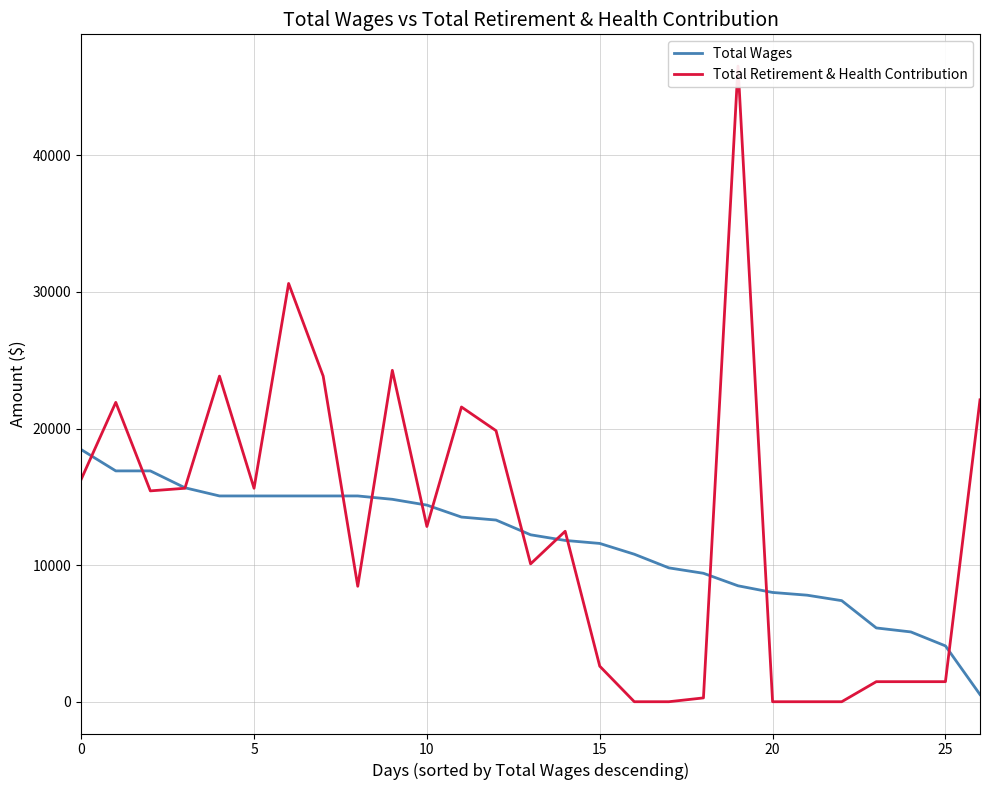

True or false: Total Wages and Total Retirement & Health Contribution cross at least once.

True